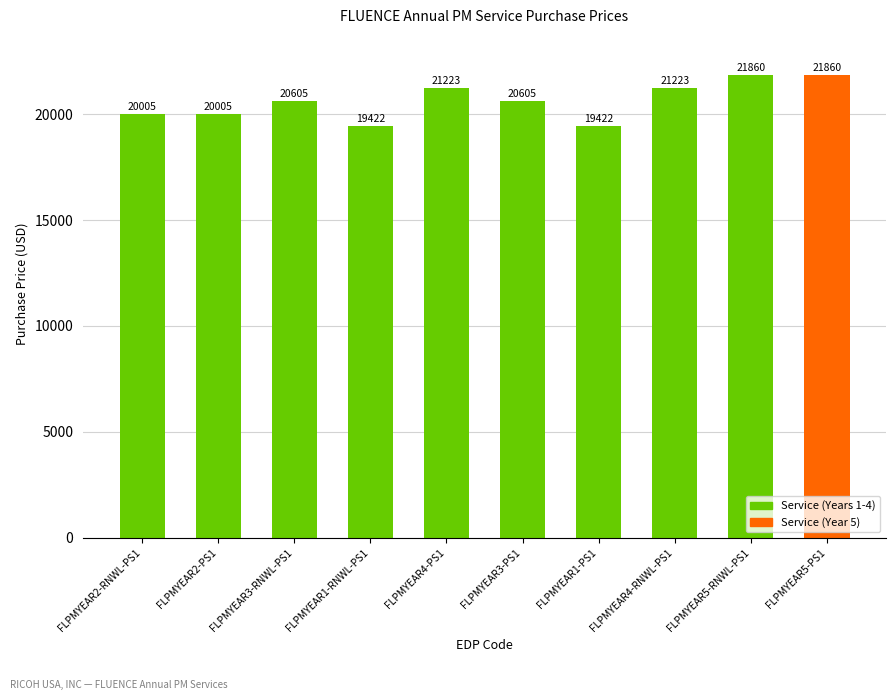

What is the sum of all values?

206230